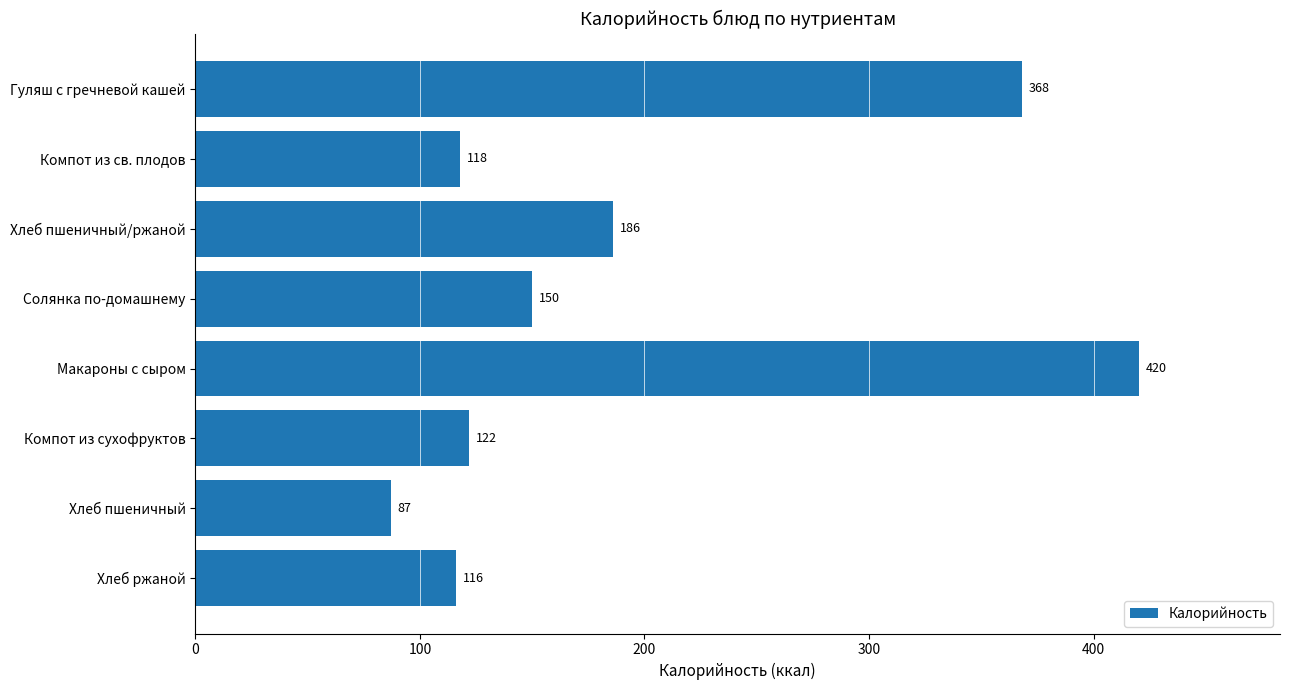

What is the greatest value displayed?

420